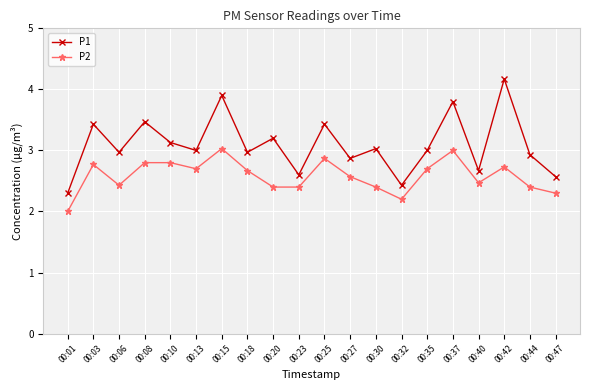

True or false: P1 and P2 intersect in this chart.

False